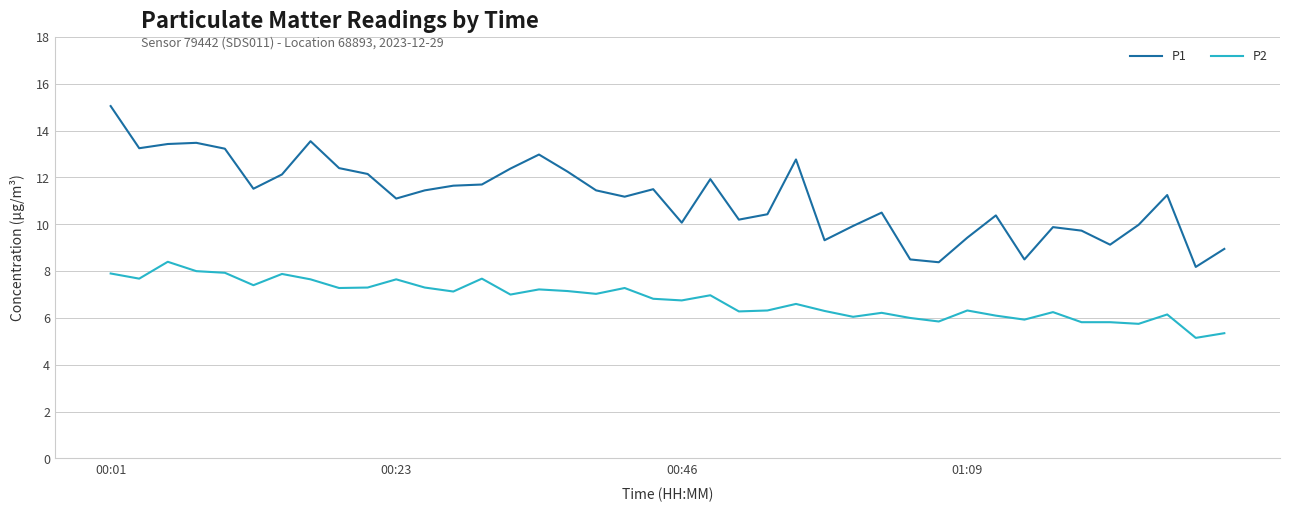

List the series in order of their overall mean, lowest first.

P2, P1